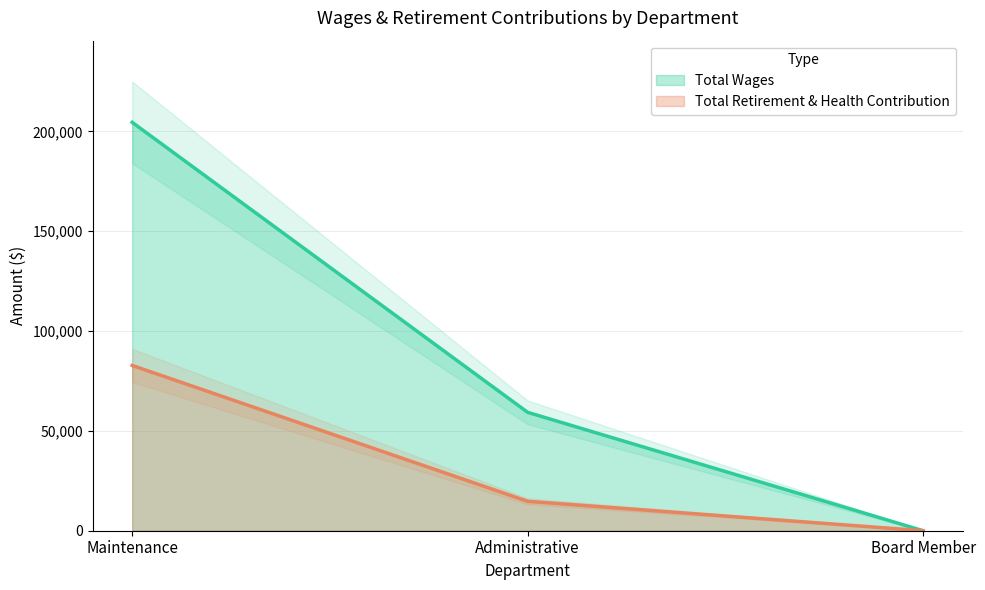

What is the label of the 2nd point from the left?

Administrative